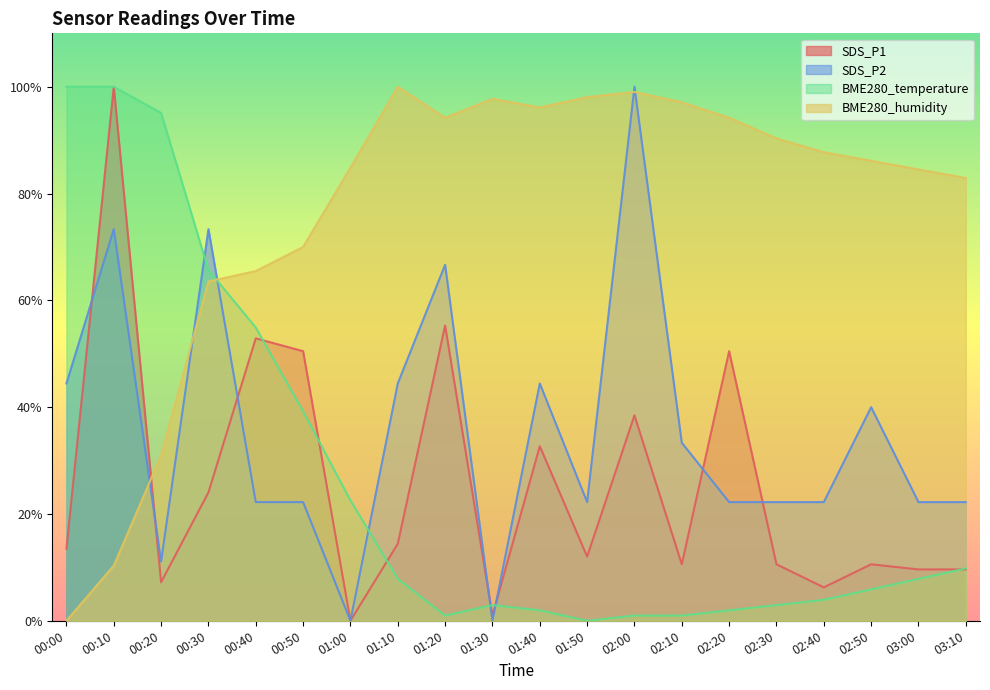

What are all the series names shown in the legend?

SDS_P1, SDS_P2, BME280_temperature, BME280_humidity